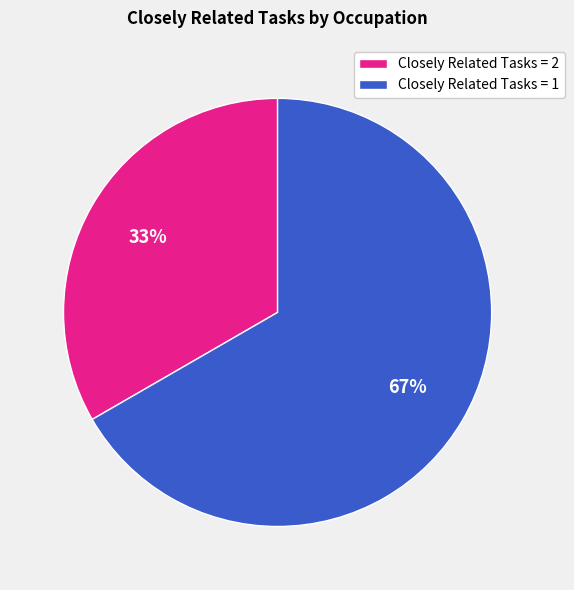

Combined, do Closely Related Tasks = 1 and Closely Related Tasks = 2 account for over 50%?

Yes